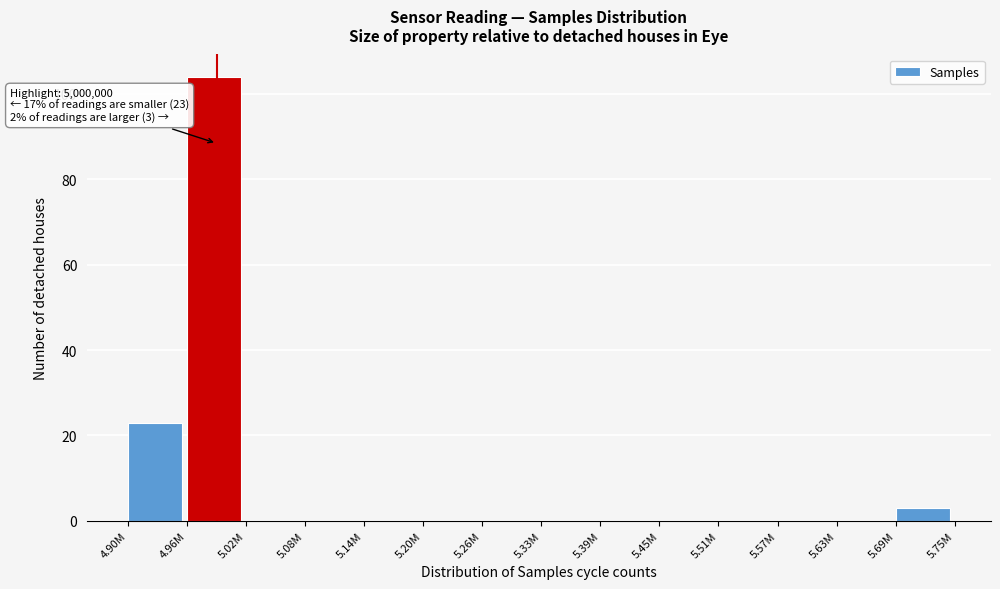

Reading left to right, extract all data points from this chart.

4.90M=23	4.96M=104	5.02M=0	5.08M=0	5.14M=0	5.20M=0	5.26M=0	5.33M=0	5.39M=0	5.45M=0	5.51M=0	5.57M=0	5.63M=0	5.69M=3